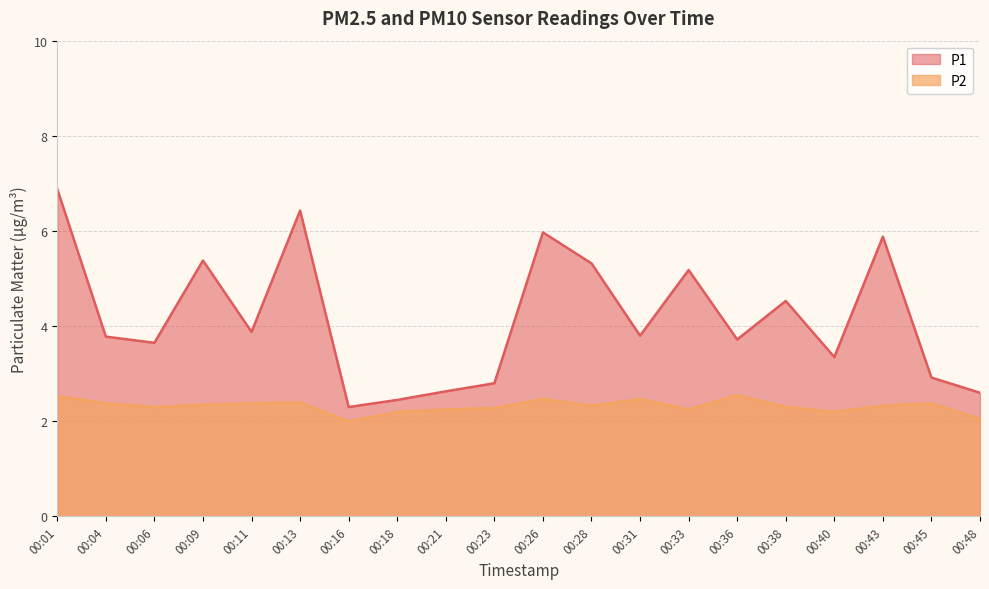

At which label is P1 closest to 4?

00:11